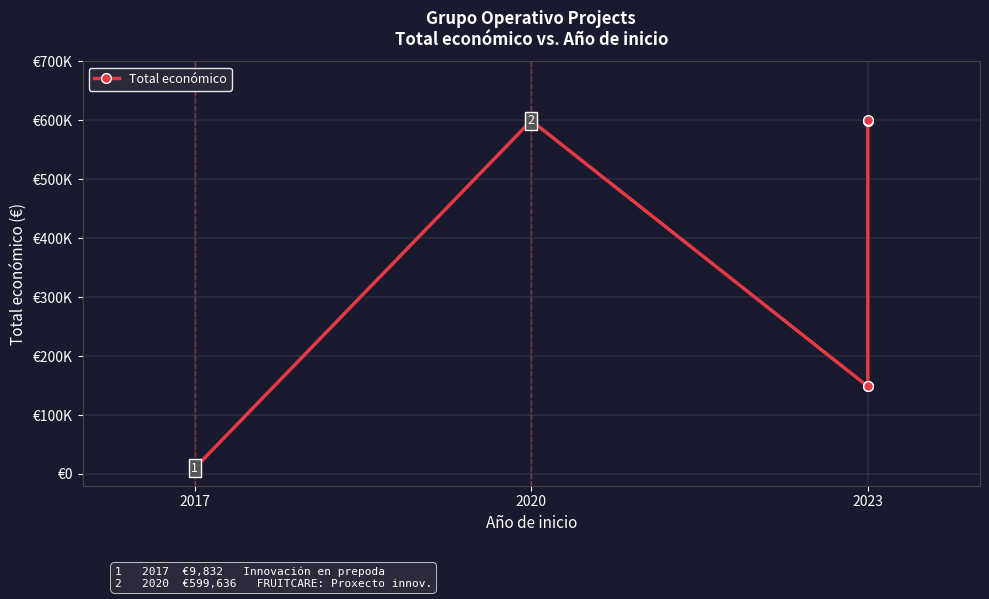

What is the difference between the values at 2023 and 4?

450910